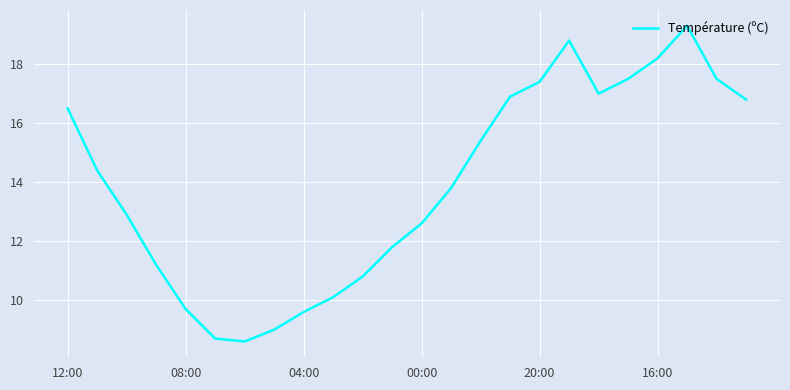

What is the greatest value displayed?

19.3